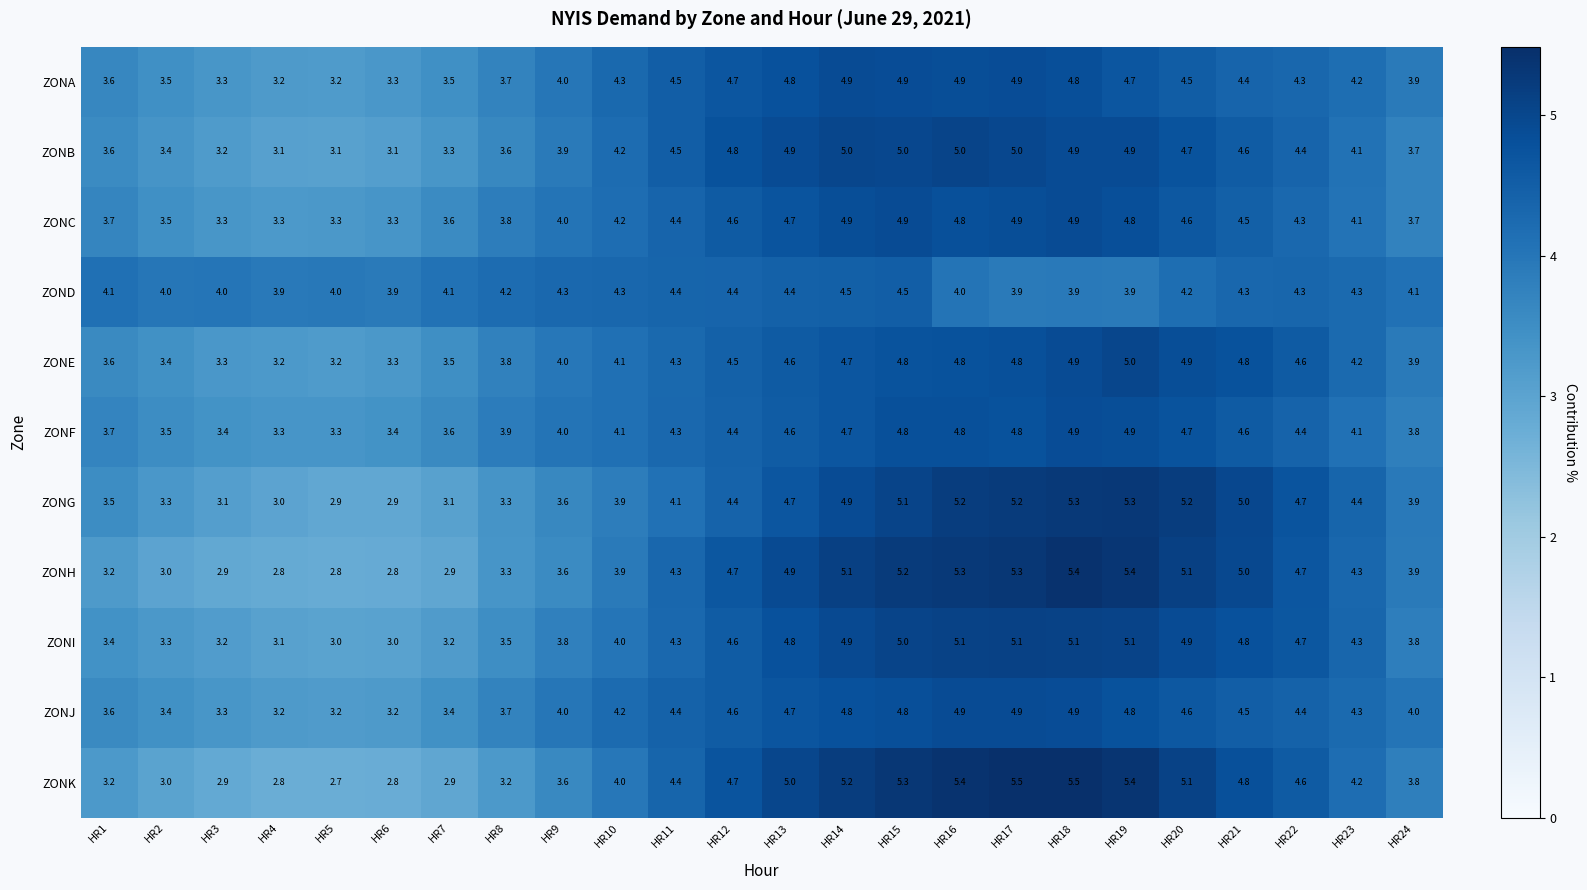

True or false: ZONF has a value of 4.3 at HR11.

True